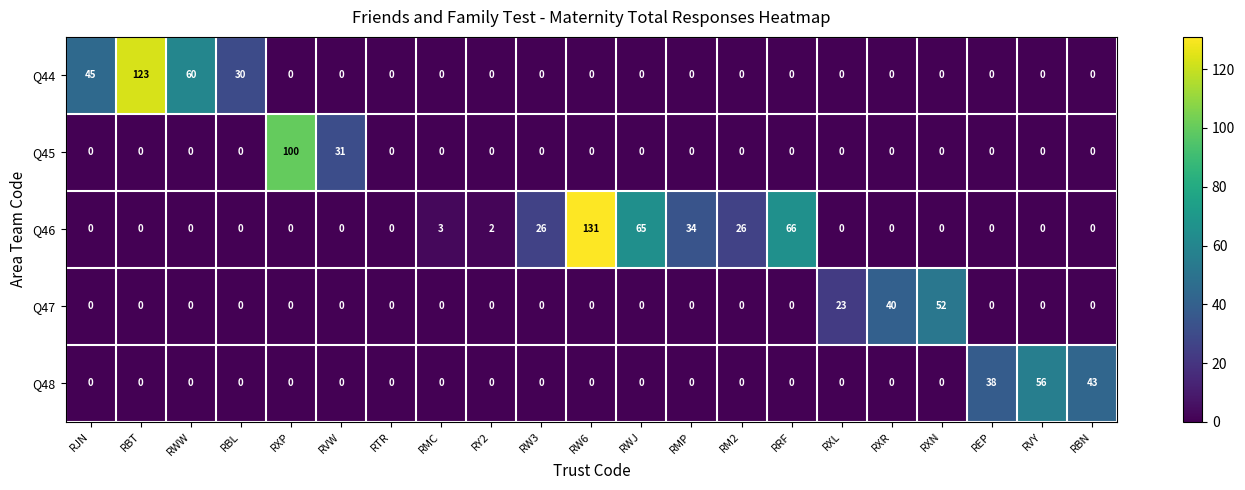

What is the maximum value for Q46?

131